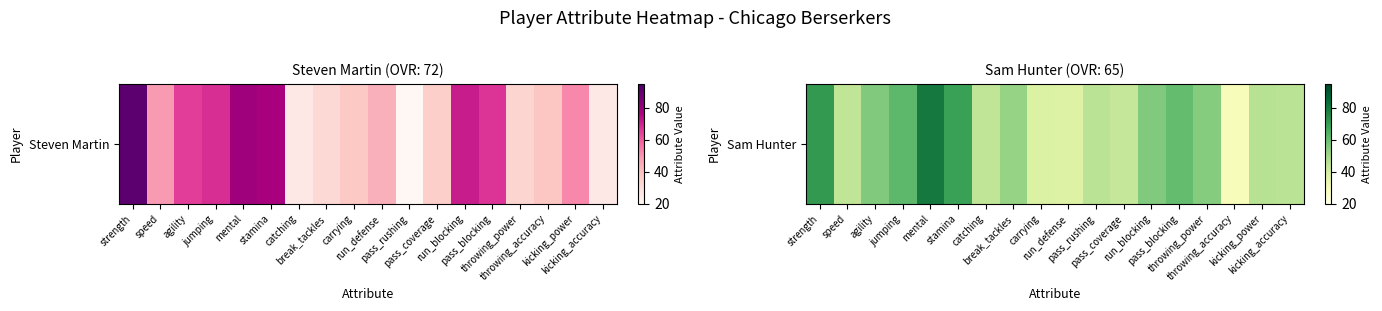

How many series are shown in this chart?

1